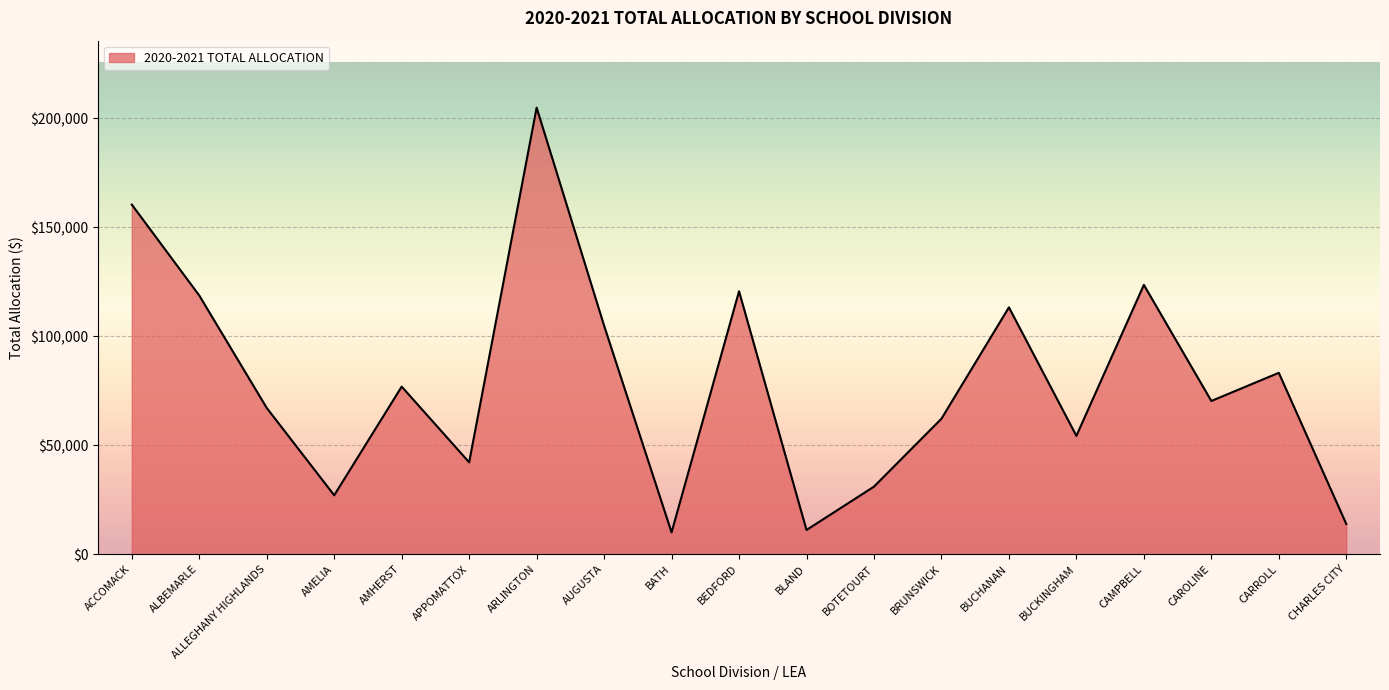

What is the difference between the maximum and minimum values?

194811.1